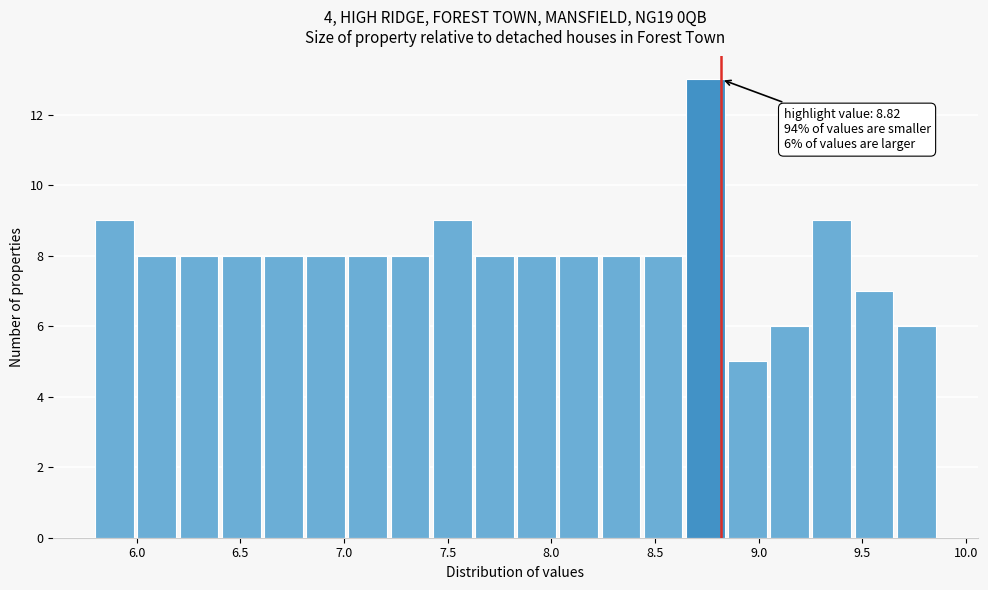

Over which range of the x-axis is the bar tallest?

8.65 to 8.85